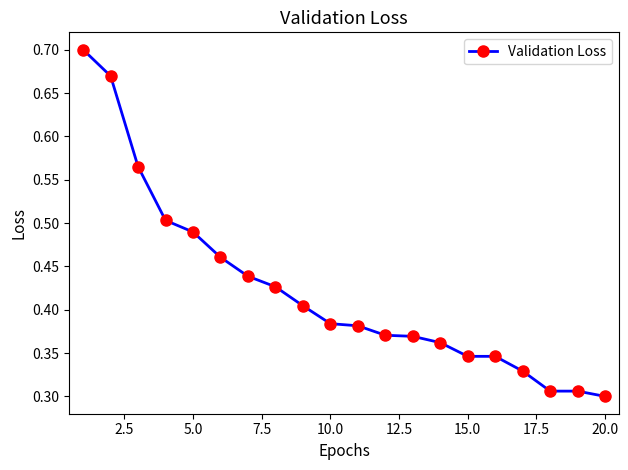

Count the values in the range 0 to 1.

20